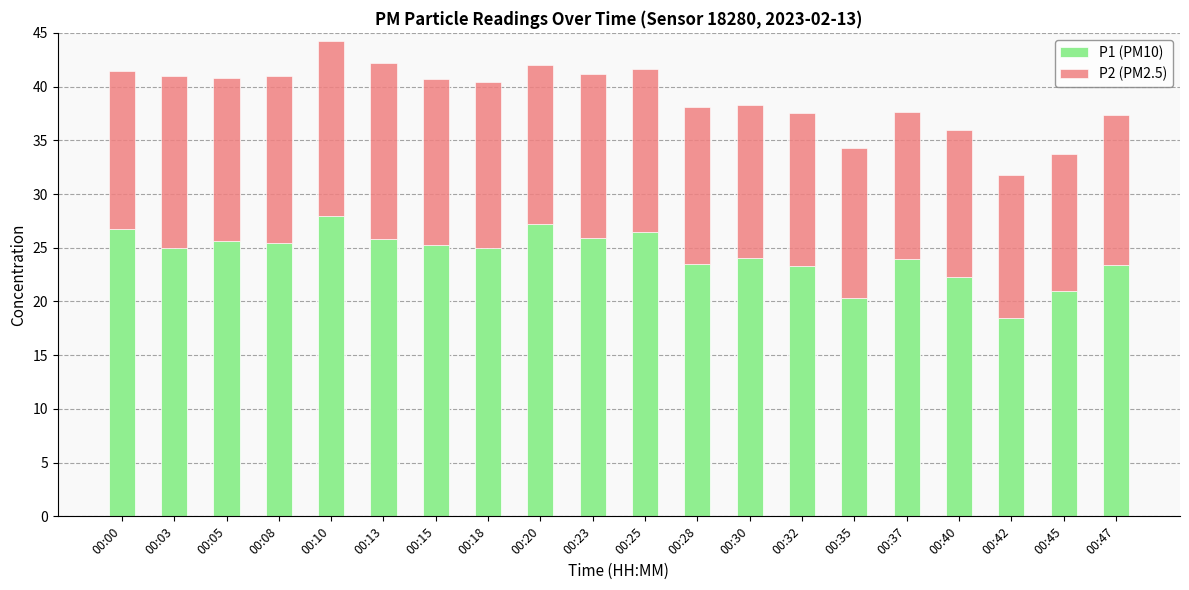

What is the maximum value for P1 (PM10)?

28.0